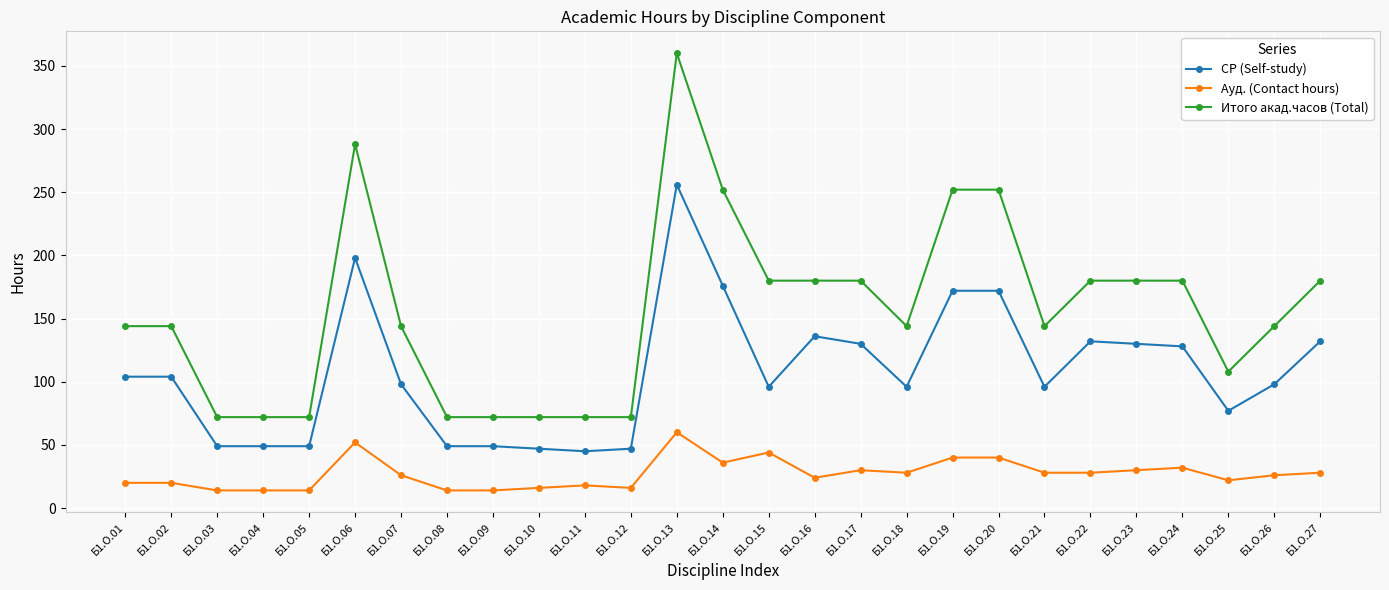

What is the highest value of the Ауд. (Contact hours) series?

60